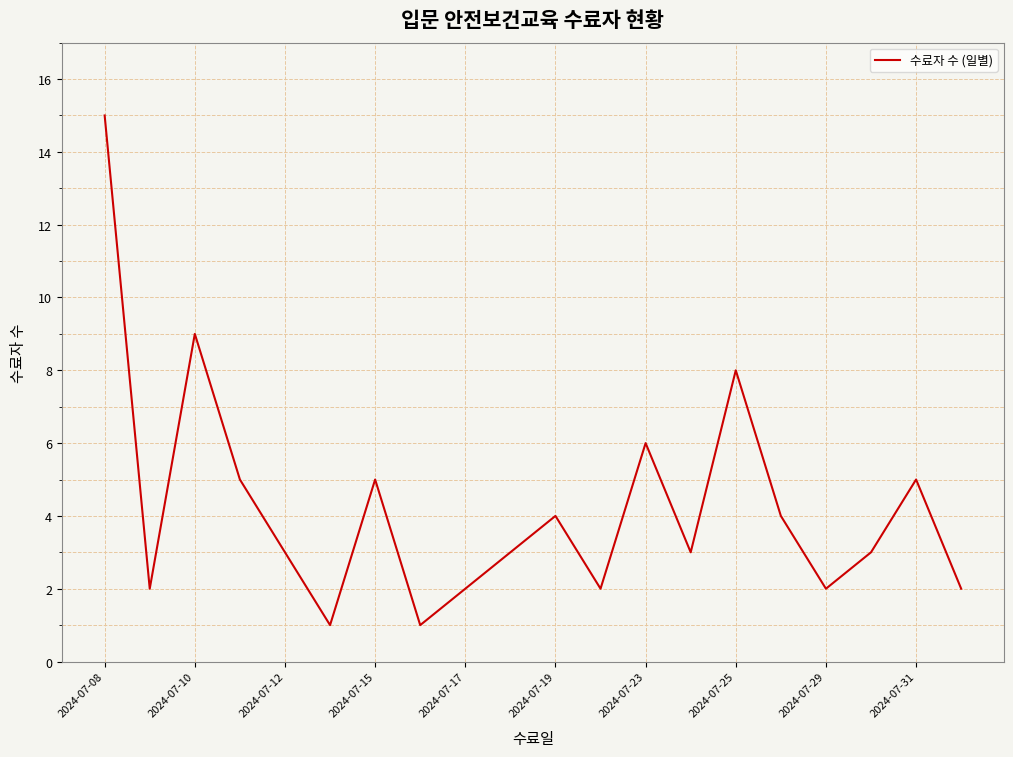

What is the greatest value displayed?

15